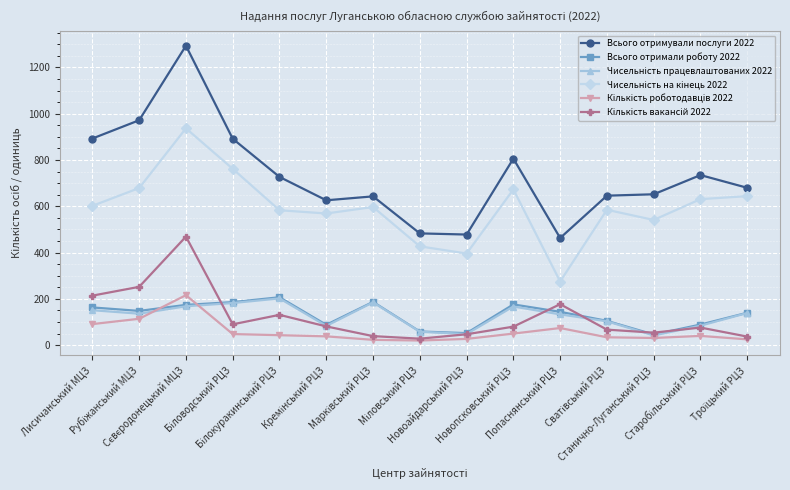

Which series has the widest spread of values?

Всього отримували послуги 2022